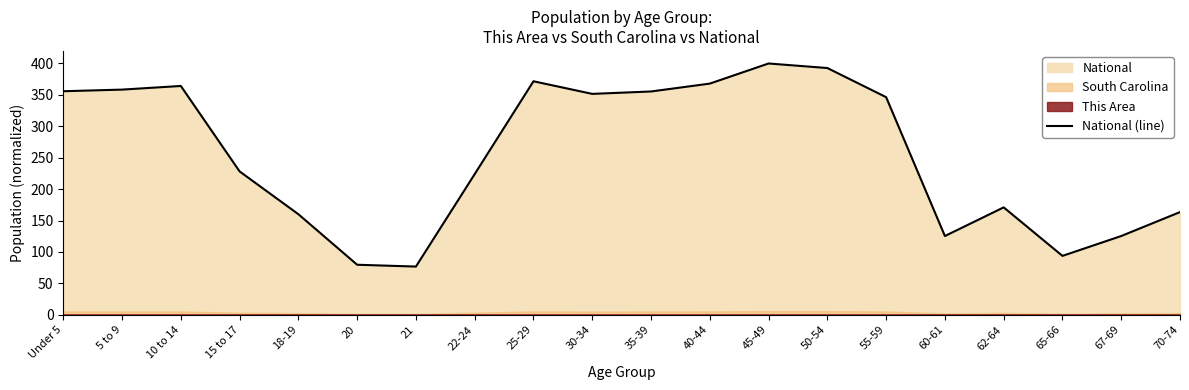

Where is the first local maximum?

10 to 14